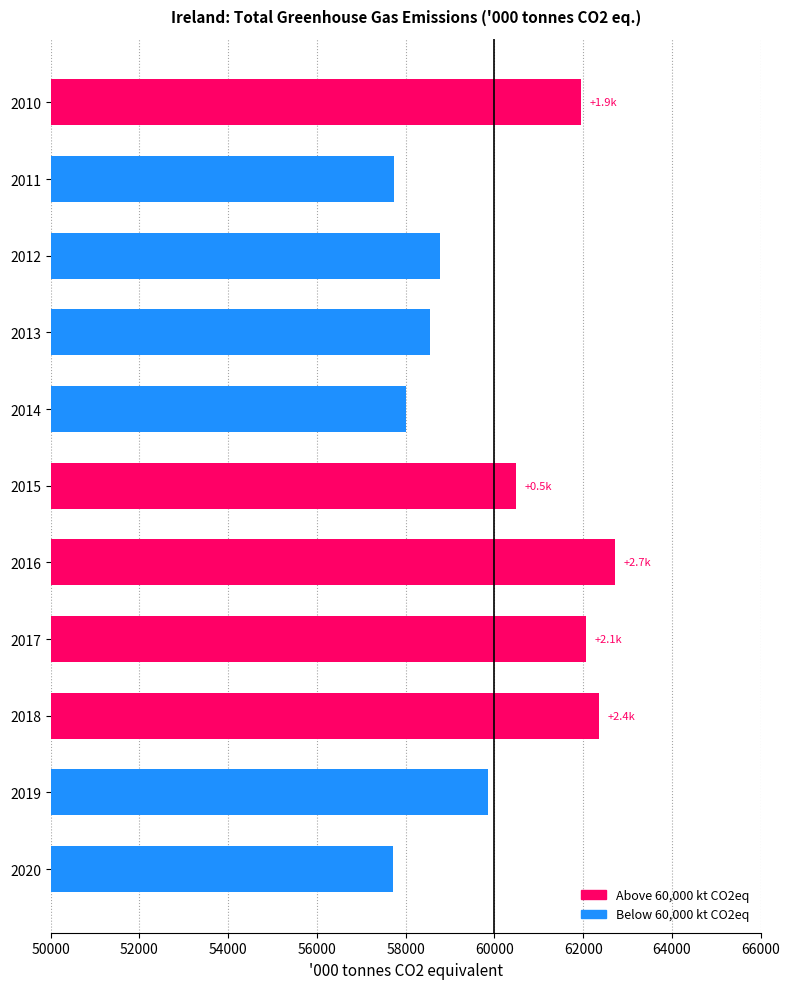

Which has a higher value, 2010 or 2019?

2010